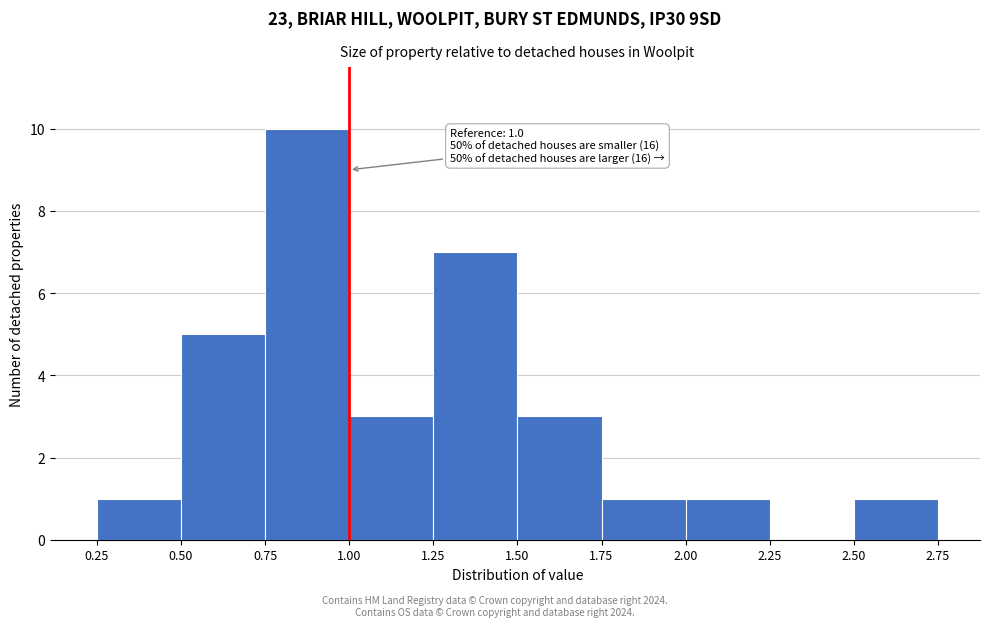

Over which range of the x-axis is the bar tallest?

0.75 to 1.00